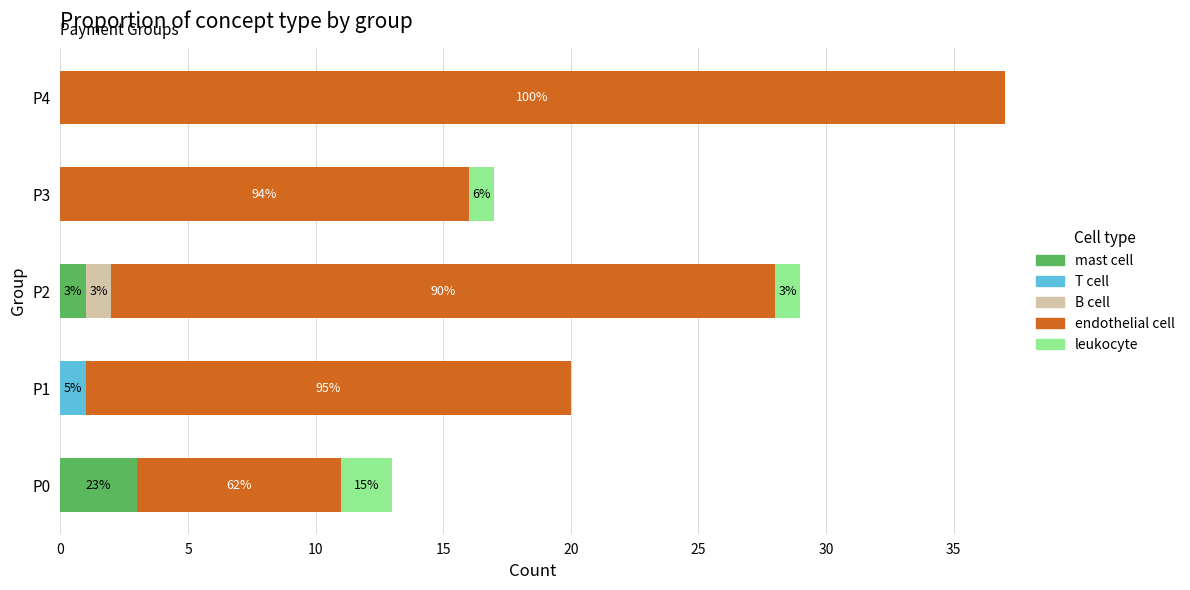

At which category is the sum across all series the highest?

P4